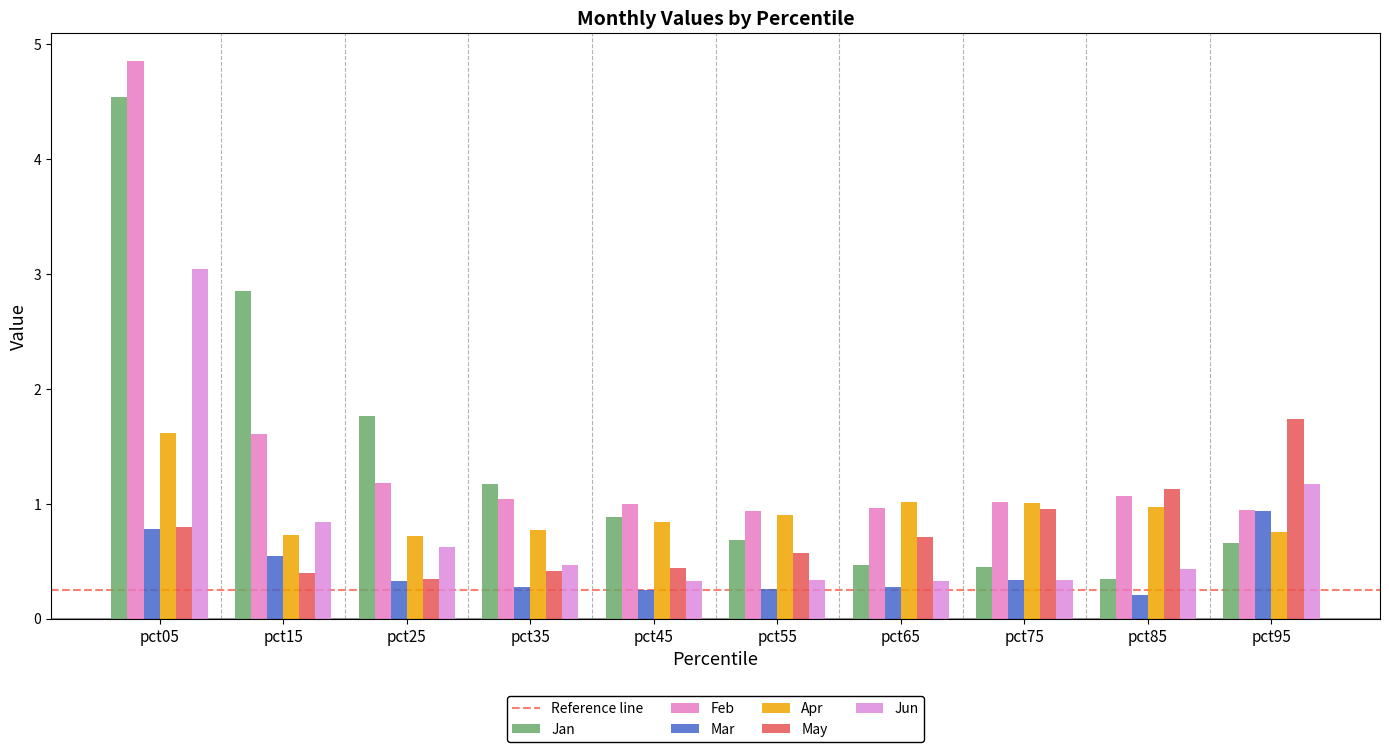

Reading left to right, transcribe all the data shown in this chart.

Jan: 4.5	2.8	1.8	1.2	0.9	0.7	0.5	0.4	0.3	0.7
Feb: 4.9	1.6	1.2	1.0	1.0	0.9	1.0	1.0	1.1	0.9
Mar: 0.8	0.5	0.3	0.3	0.2	0.3	0.3	0.3	0.2	0.9
Apr: 1.6	0.7	0.7	0.8	0.8	0.9	1.0	1.0	1.0	0.8
May: 0.8	0.4	0.3	0.4	0.4	0.6	0.7	1.0	1.1	1.7
Jun: 3.0	0.8	0.6	0.5	0.3	0.3	0.3	0.3	0.4	1.2